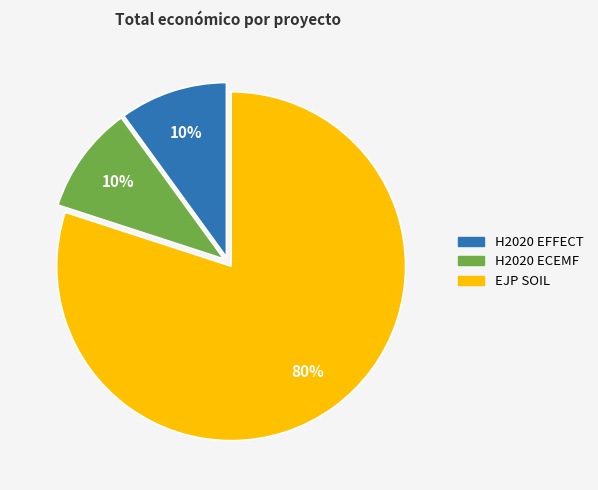

What is the largest slice in the pie chart?

EJP SOIL